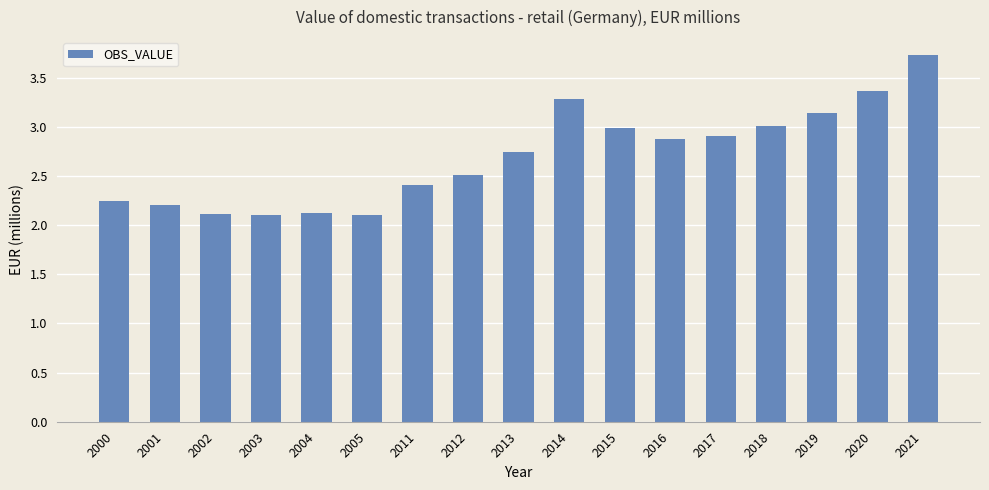

What is the ratio of the value at 2012 to the value at 2004?

1.2